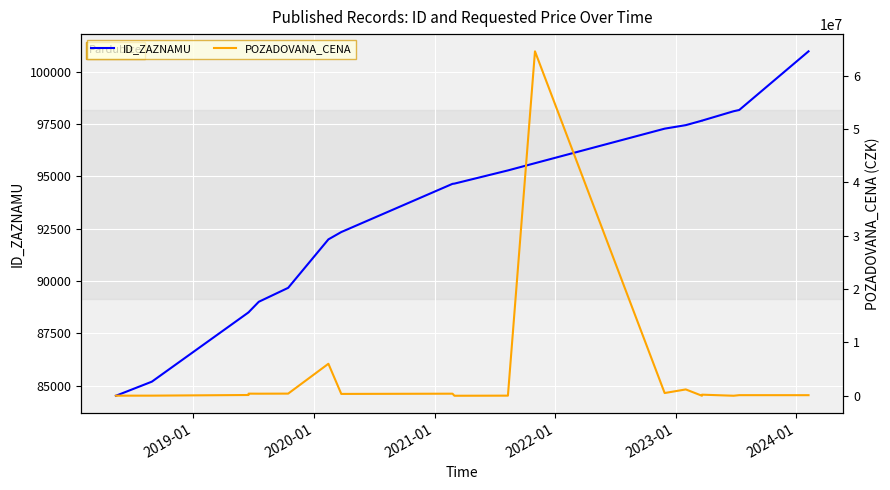

True or false: ID_ZAZNAMU has more than 2 interior local peaks.

False